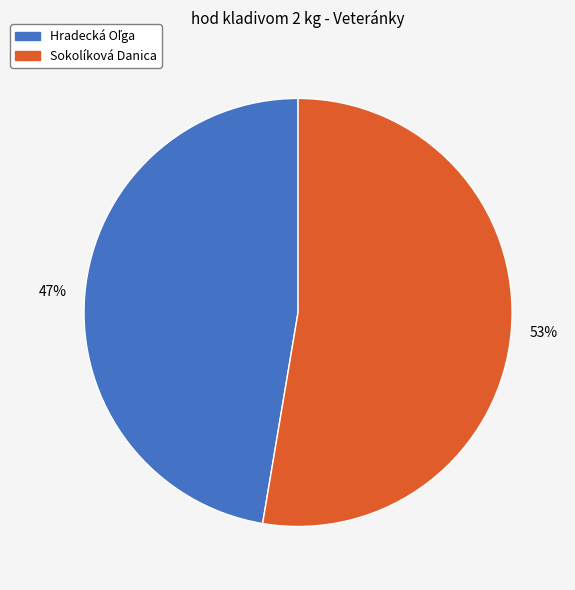

True or false: Sokolíková Danica accounts for 53% of the total.

True